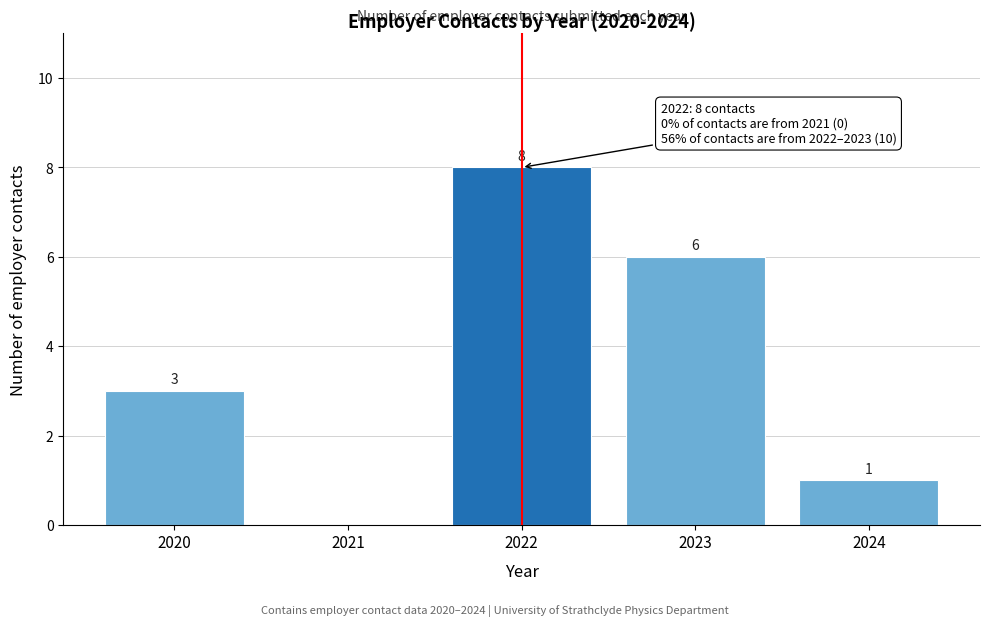

Reading left to right, list all the values displayed in this chart.

2020=3	2021=0	2022=8	2023=6	2024=1